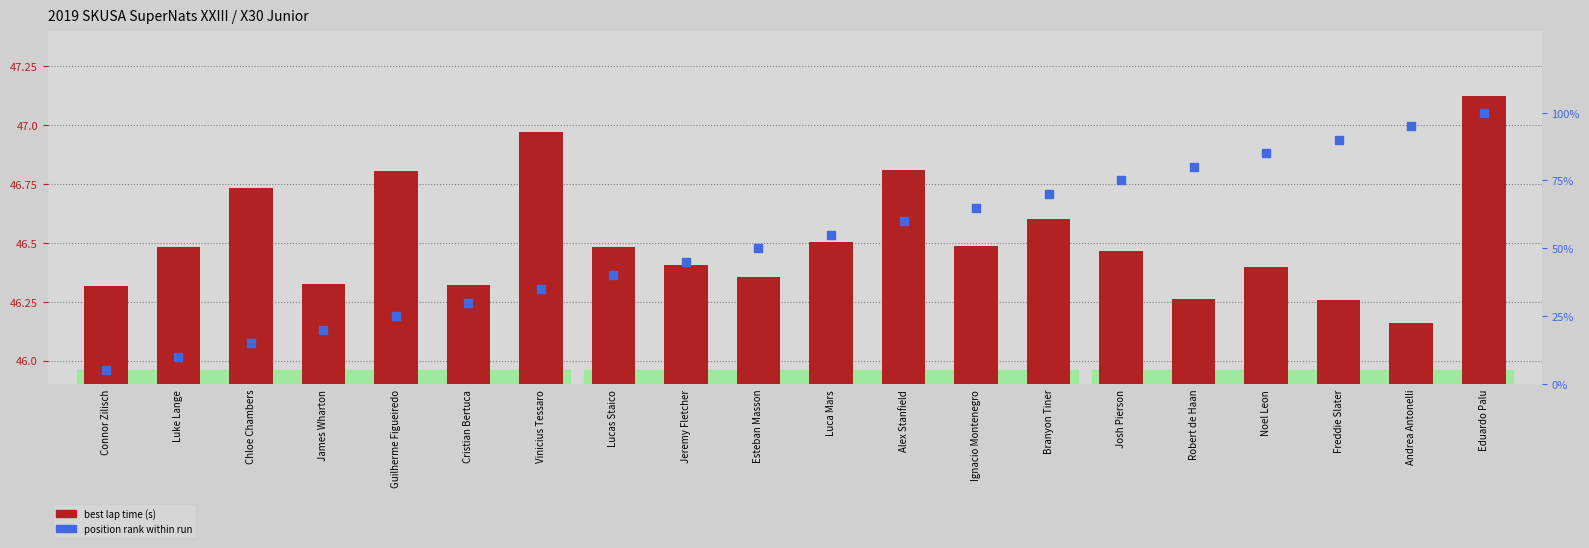

Which series has the widest spread of Y values?

position rank within run